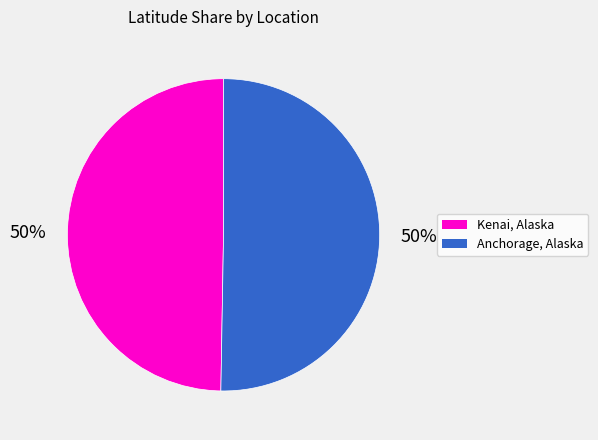

Do Anchorage, Alaska and Kenai, Alaska together represent more than half of the pie?

Yes